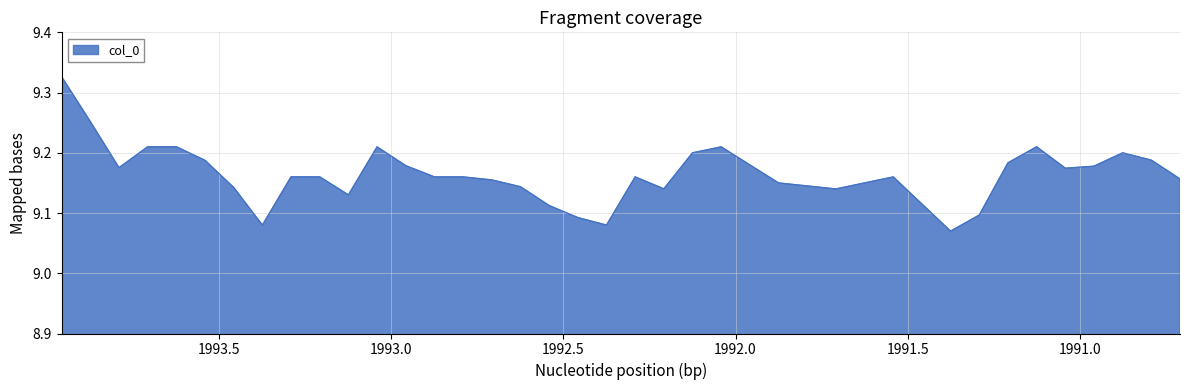

What is the smallest value displayed?

9.1